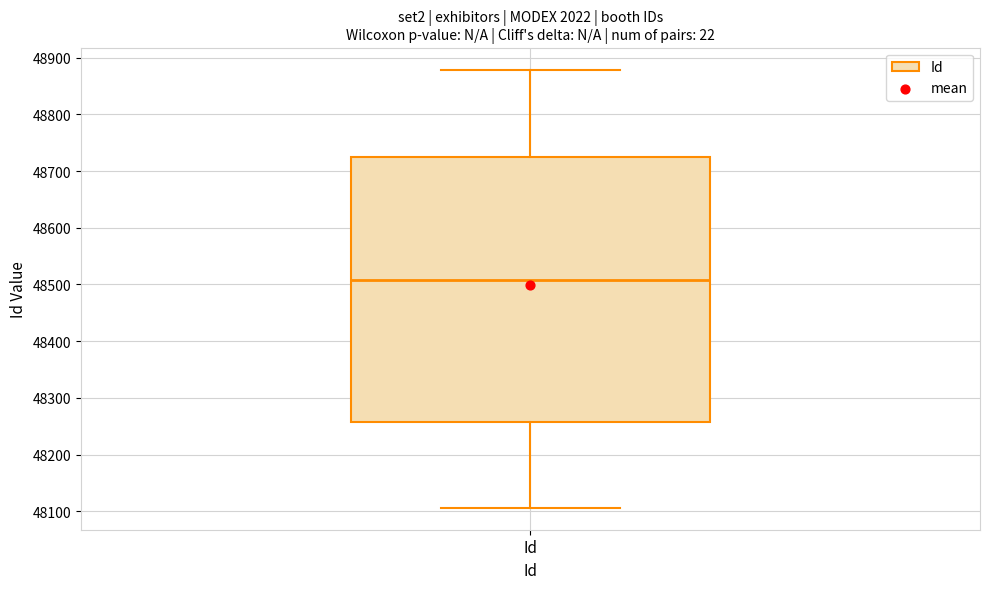

Where does the lower whisker of the box for Id end on the y-axis? The values are not printed on the chart, so give them approximately, as read against the axis.

48110